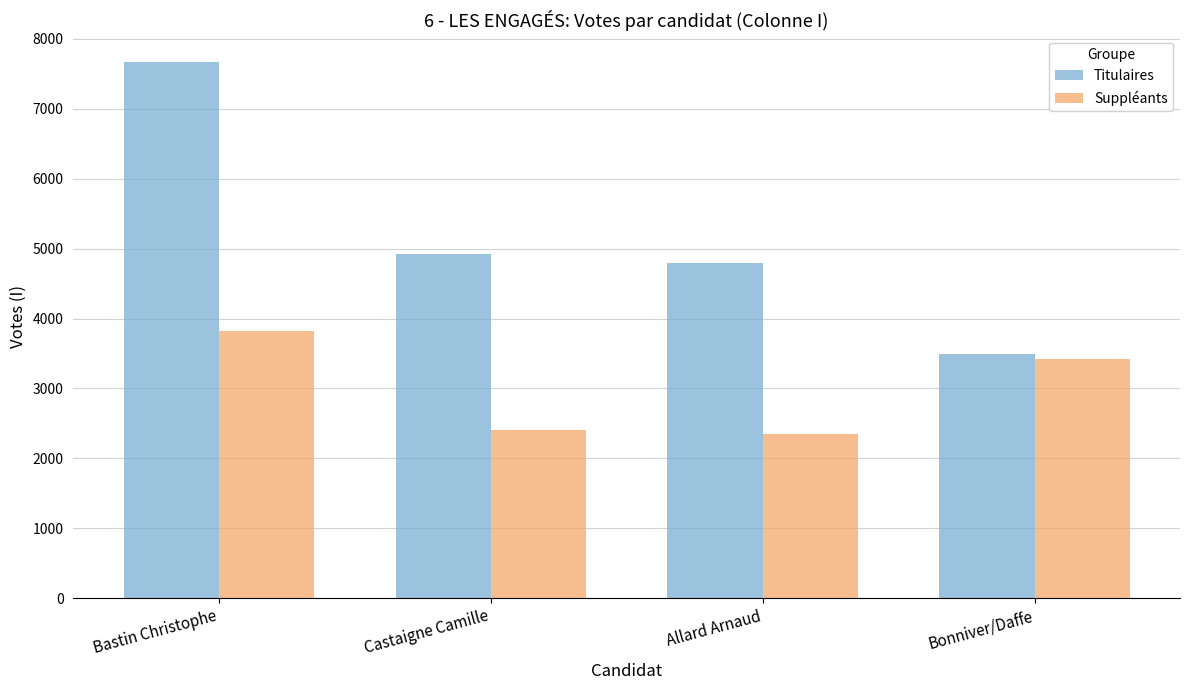

What is the label of the 2nd bar from the left?

Castaigne Camille